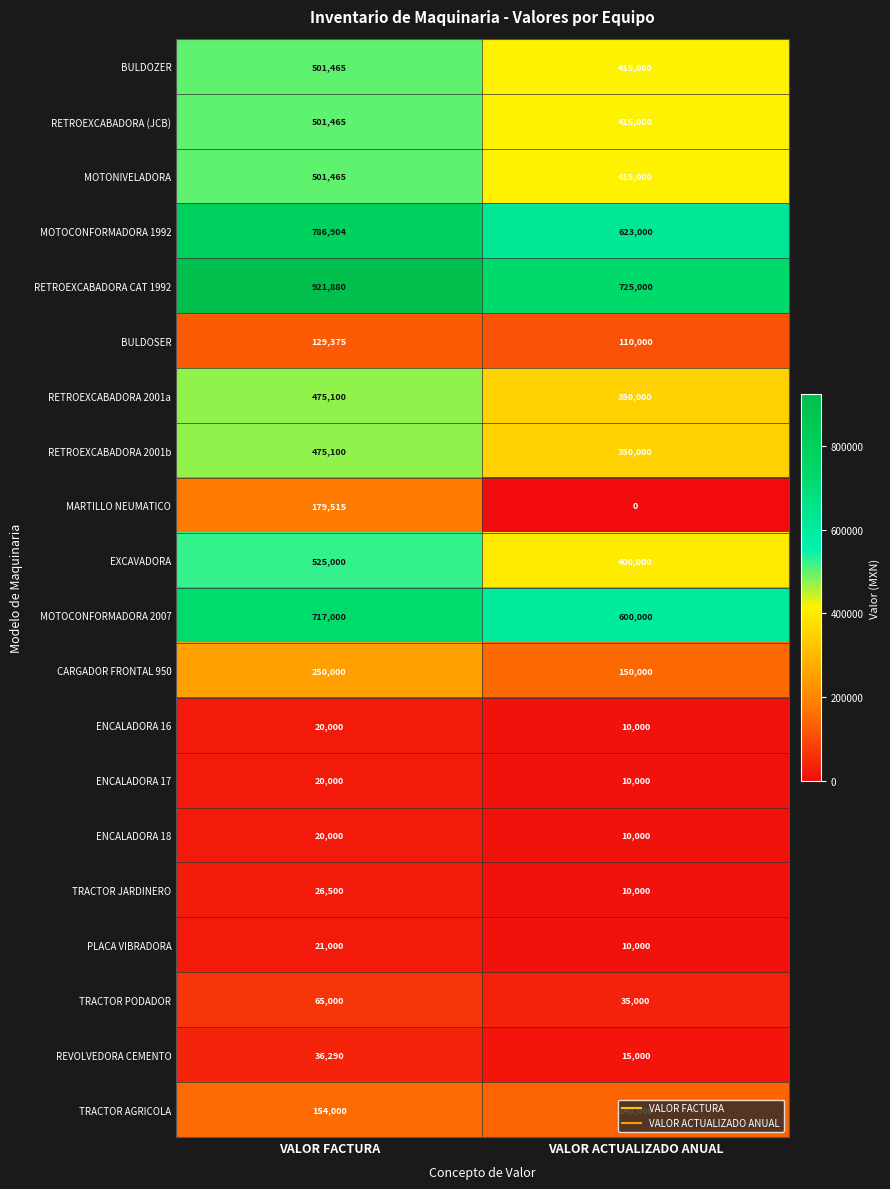

Count the number of data series in this chart.

20